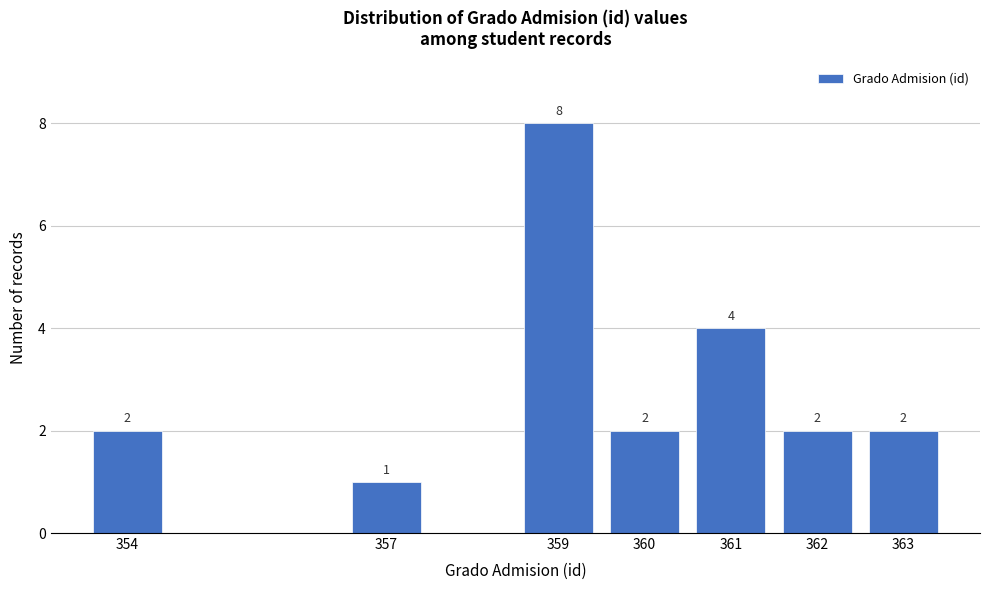

Reading left to right, list all the values displayed in this chart.

354=2	357=1	359=8	360=2	361=4	362=2	363=2